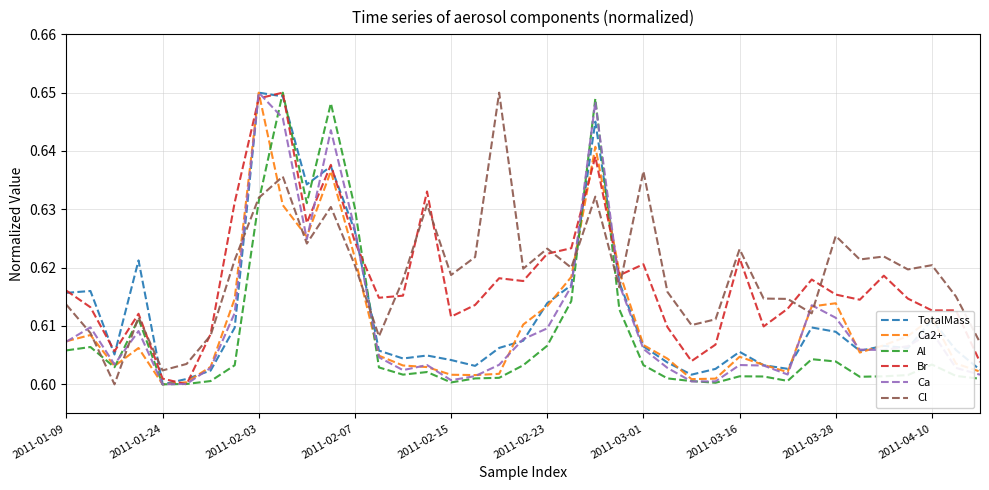

Does the chart have visible grid lines?

Yes